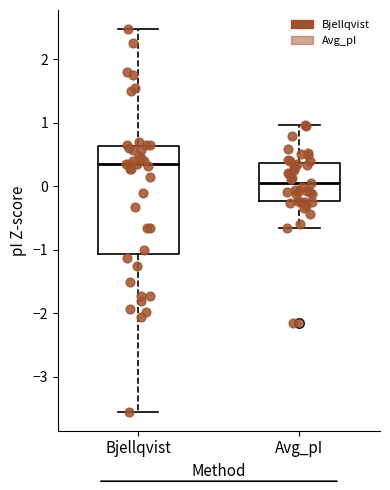

Reading left to right, transcribe this box plot: for each box, give where its median line is, the range the box spans, and where its two whiskers end, as read against the y-axis. The values are not printed on the chart, so give them approximately, as read against the axis.

Bjellqvist: median 0.4, box -1.1 to 0.6, whiskers -3.5 to 2.5
Avg_pI: median 0.1, box -0.2 to 0.4, whiskers -0.7 to 1.0